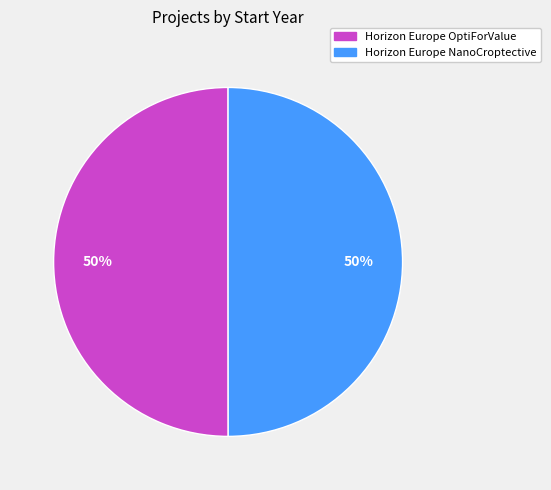

Is it true that Horizon Europe NanoCroptective is 50% of the pie?

True